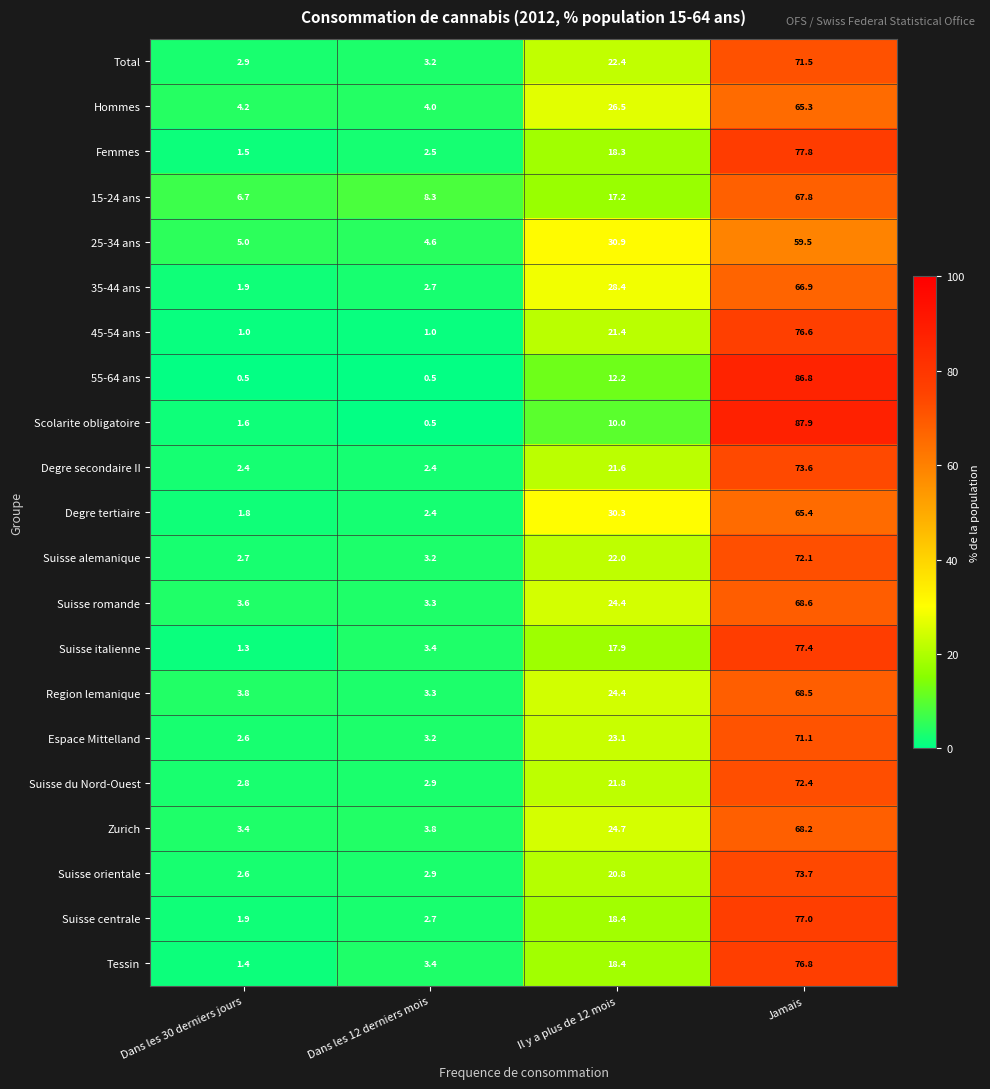

Is it true that Suisse romande equals 24.4 at Il y a plus de 12 mois?

True